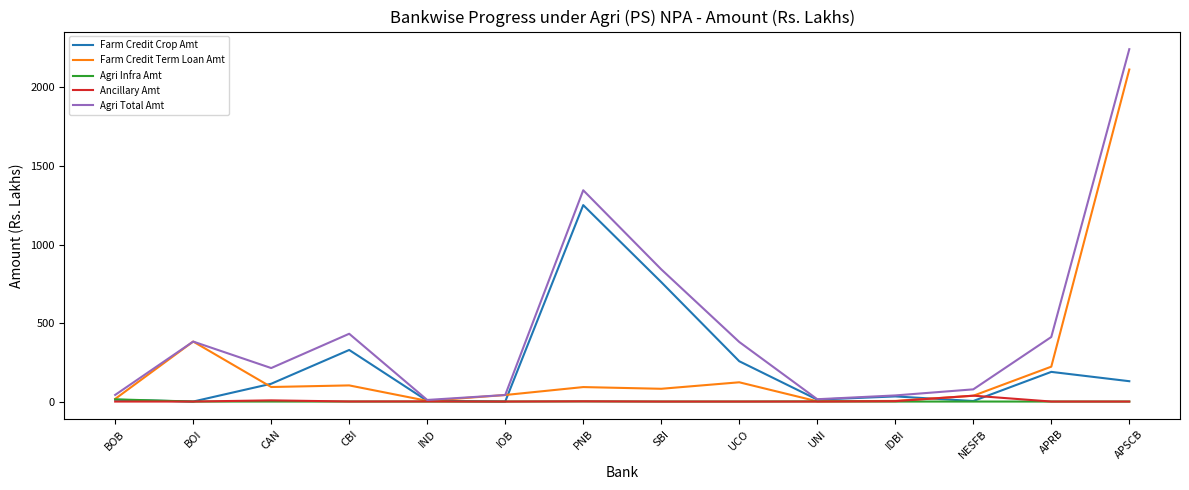

What is the difference between the Farm Credit Crop Amt values at APRB and NESFB?

185.5